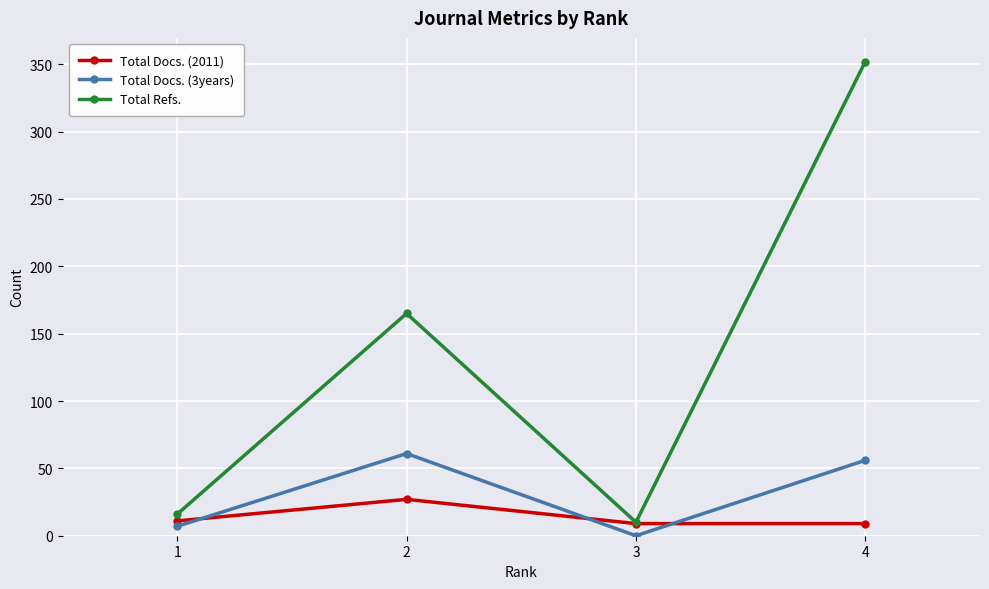

At which category is the sum across all series the highest?

4